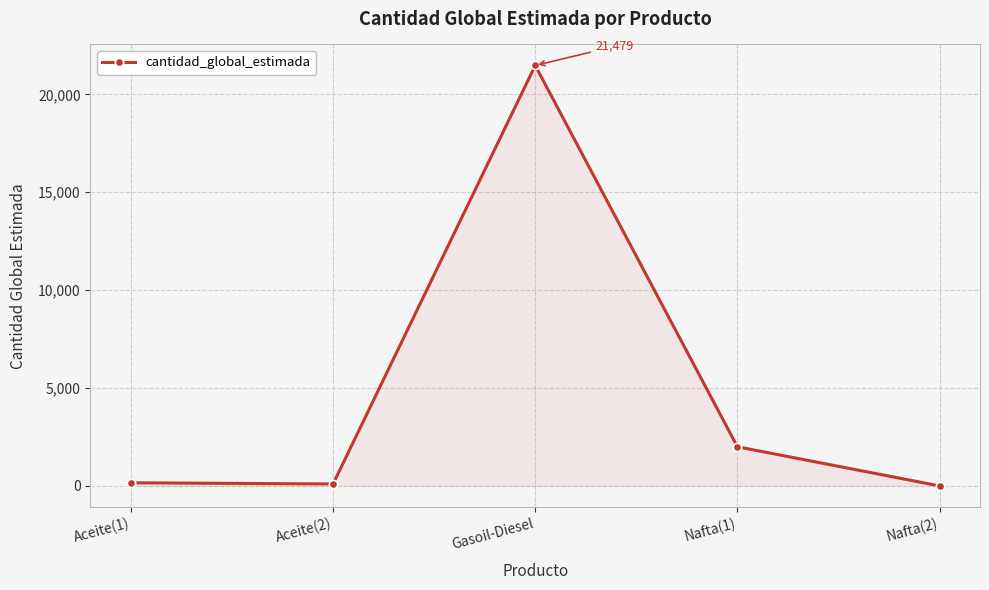

Which has a higher value, Gasoil-Diesel or Aceite(2)?

Gasoil-Diesel